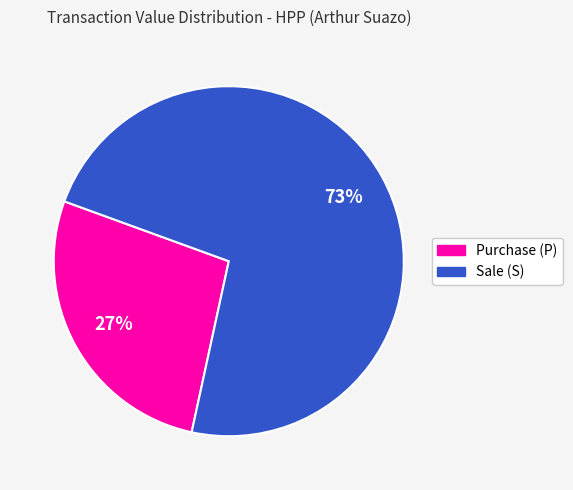

Is there any slice that represents more than half of the pie?

Yes